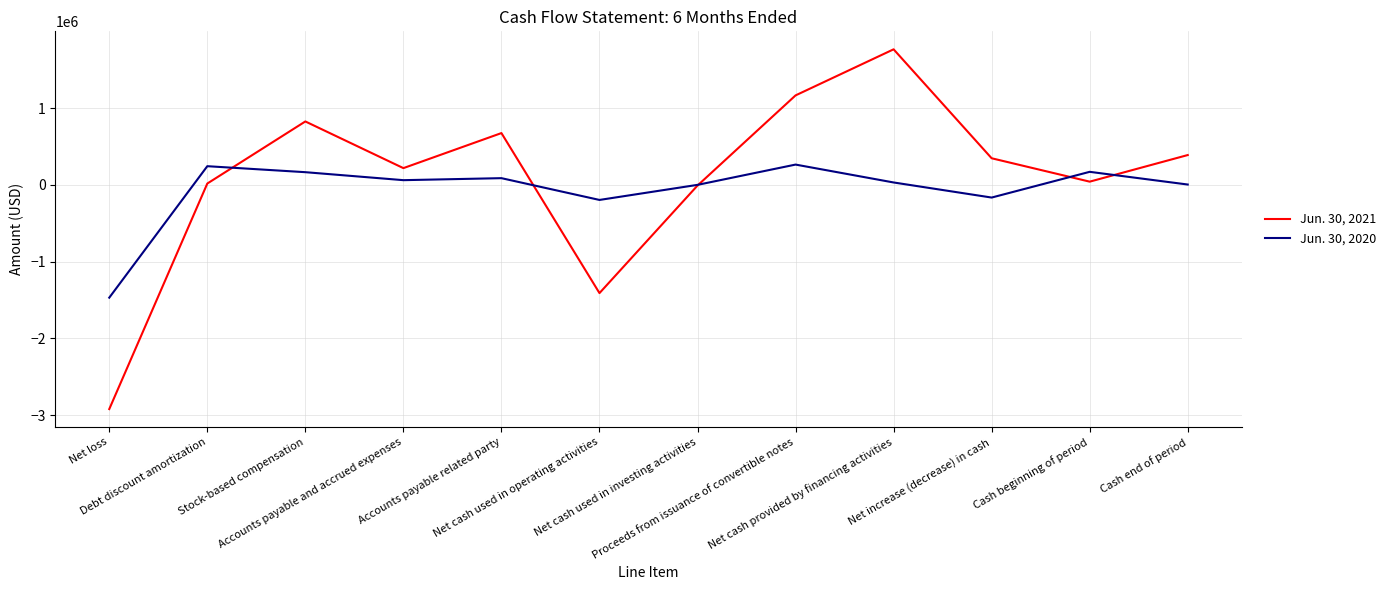

List the series in order of their overall mean, highest first.

Jun. 30, 2021, Jun. 30, 2020